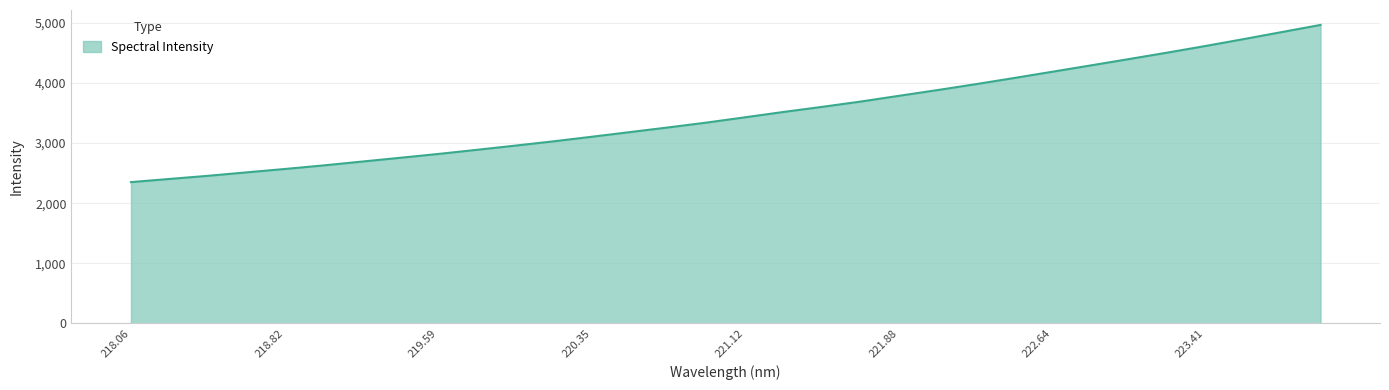

What is the minimum value shown in the chart?

2351.0